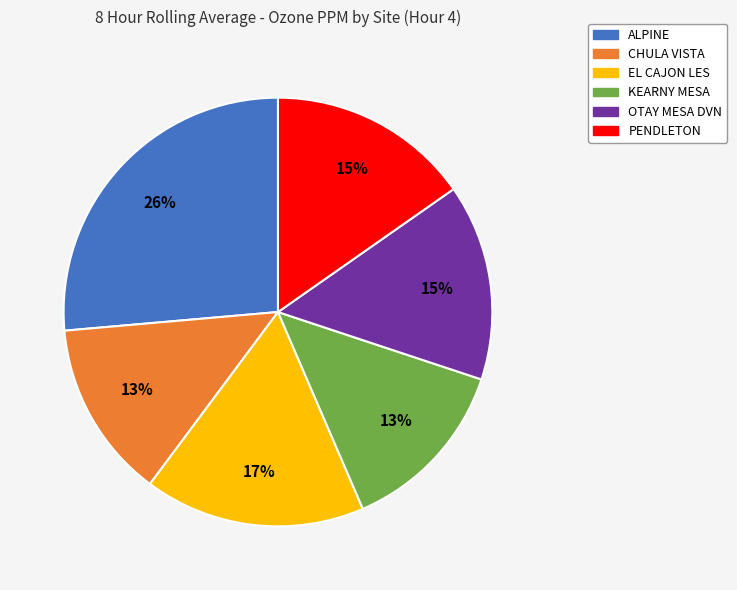

True or false: OTAY MESA DVN accounts for 25% of the total.

False